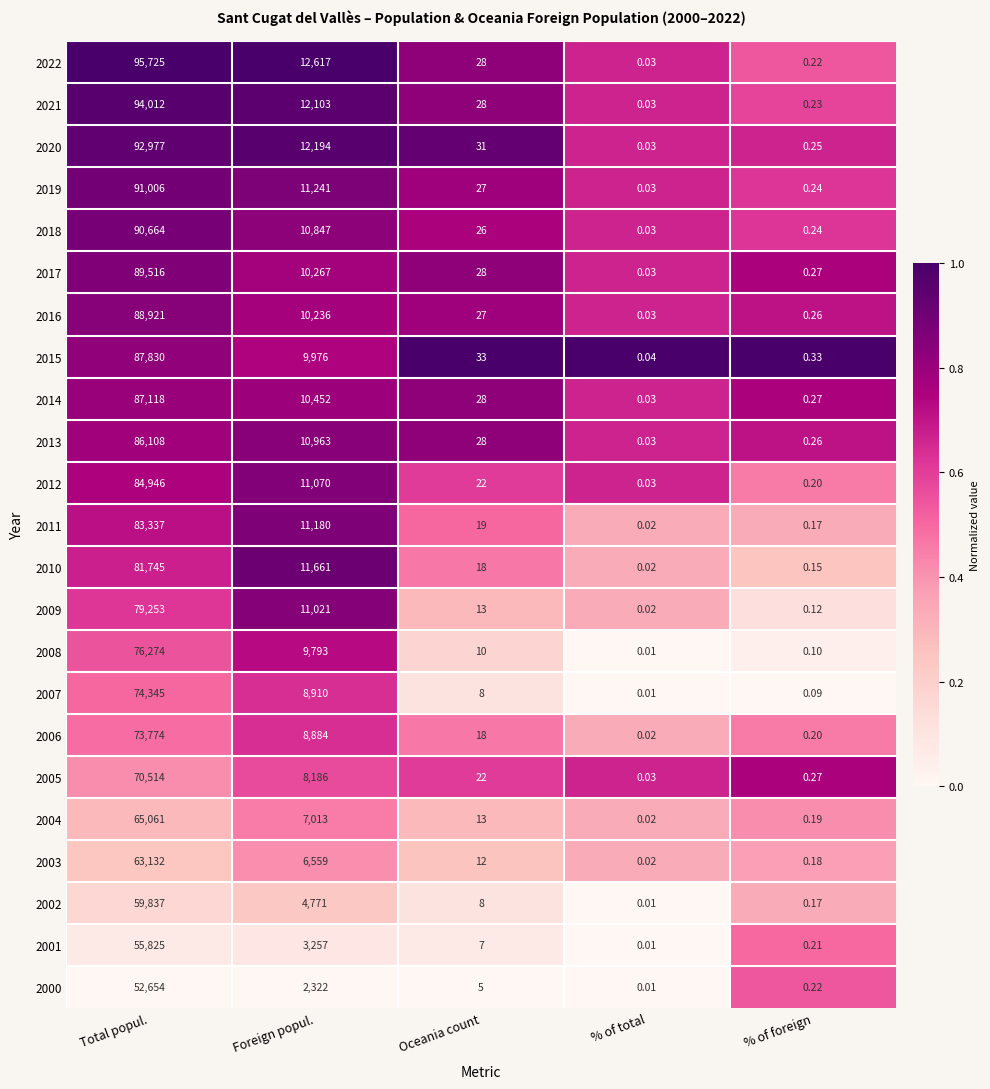

Rank the categories by 2019 value from lowest to highest.

% of total, % of foreign, Oceania count, Foreign popul., Total popul.